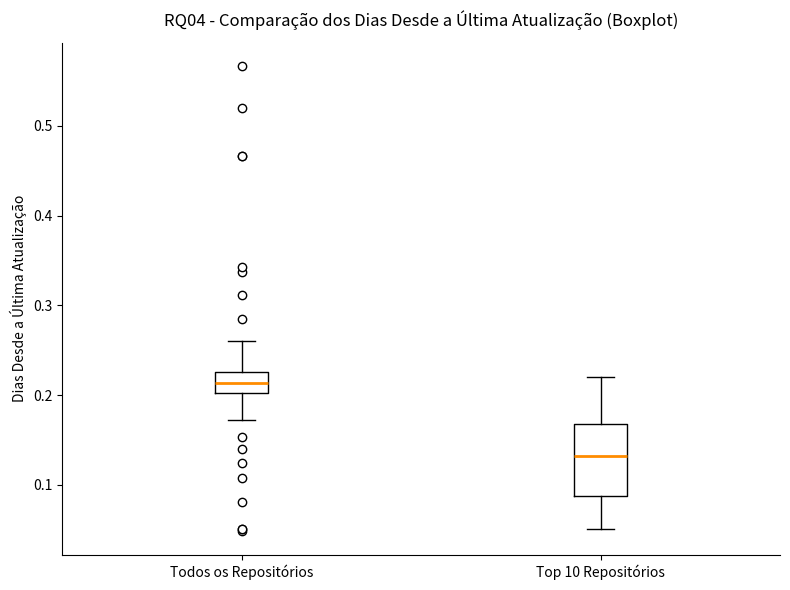

Reading left to right, read every box against the y-axis: the position of its median line, the range the box covers, and the ends of its whiskers. The values are not printed on the chart, so give them approximately, as read against the axis.

Todos os Repositórios: median 0.21, box 0.20 to 0.23, whiskers 0.17 to 0.26
Top 10 Repositórios: median 0.13, box 0.09 to 0.17, whiskers 0.05 to 0.22